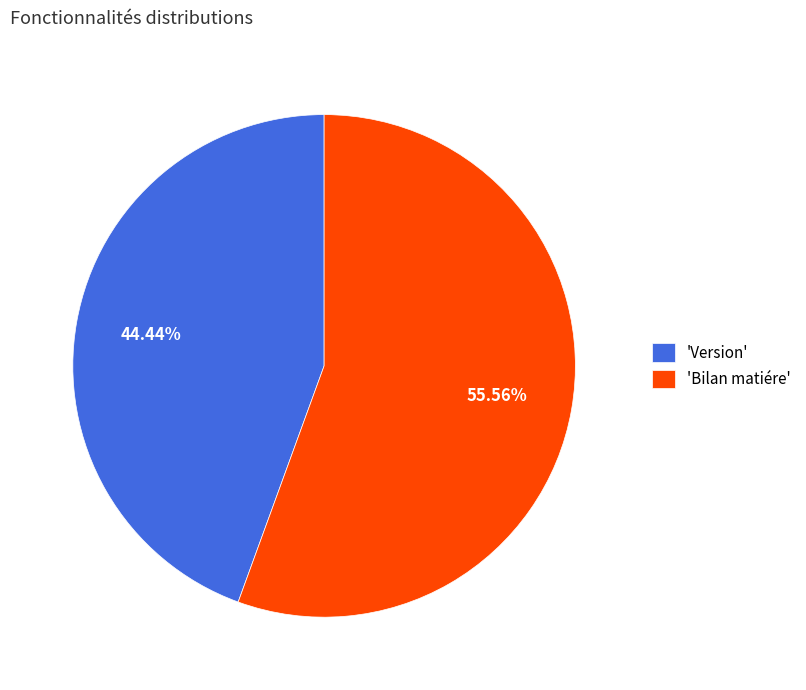

Count the number of slices in the pie.

2